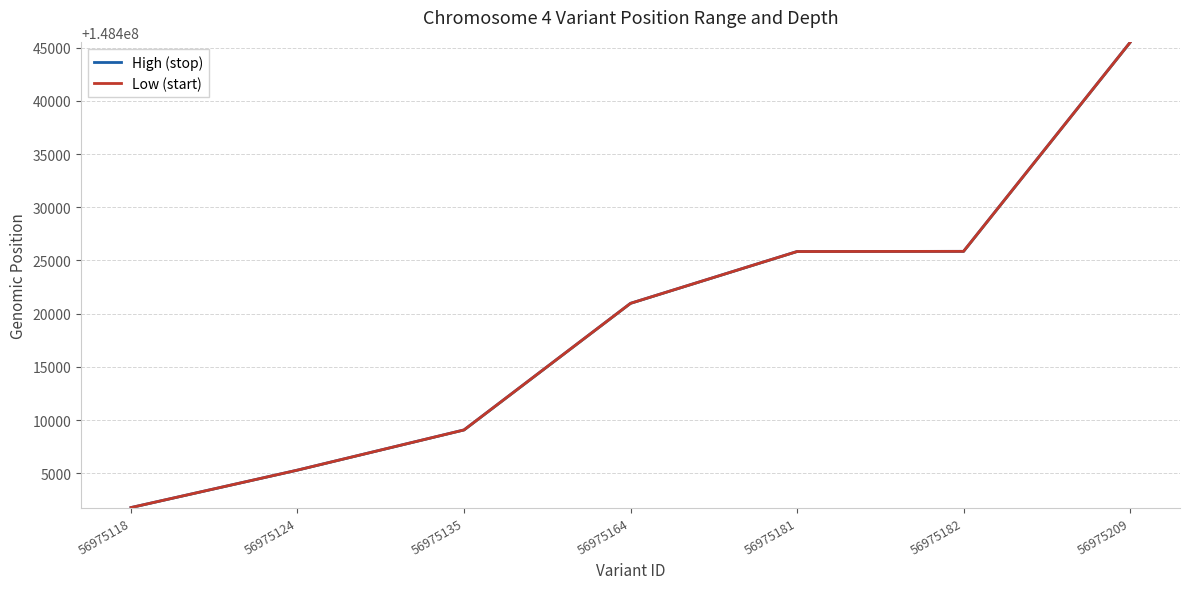

At which label does Low (start) first exceed 148420971?

56975181